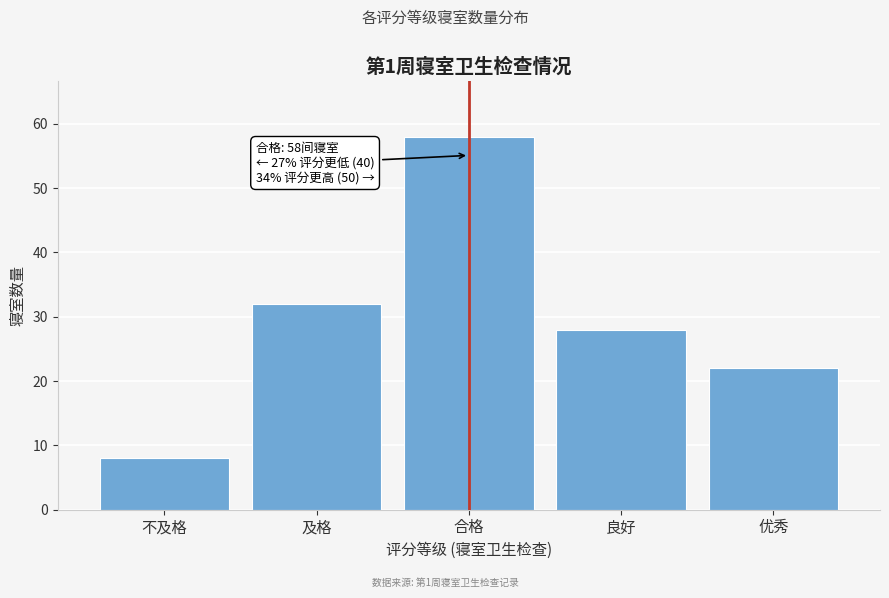

Reading left to right, transcribe all the data shown in this chart.

8	32	58	28	22